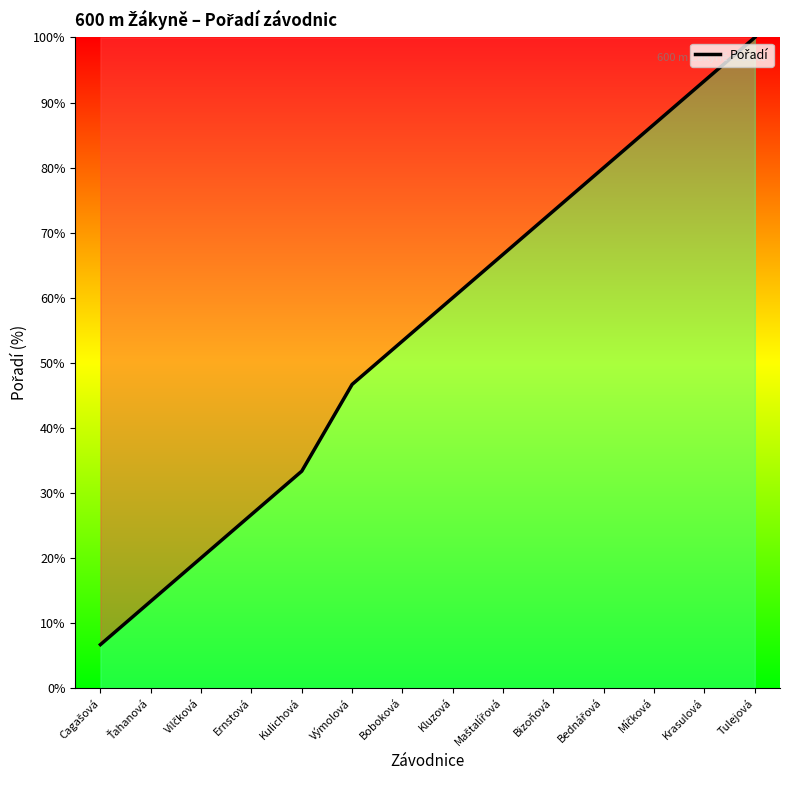

What is the ratio of the value at Boboková to the value at Tulejová?

0.5